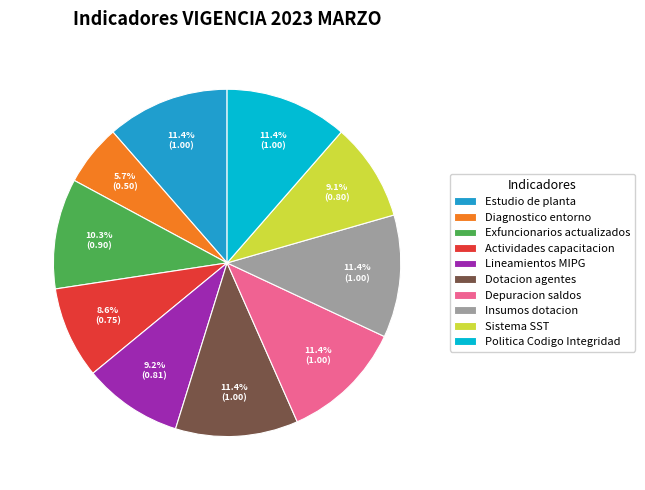

Which slice is the smallest?

Diagnostico entorno